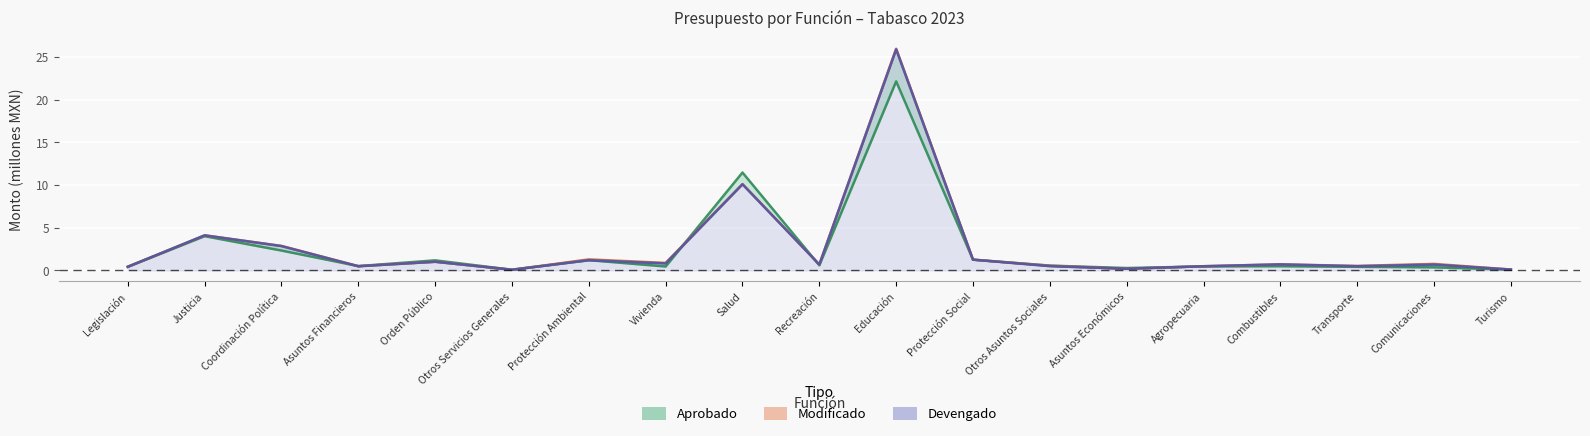

What is the smallest value displayed?

0.1